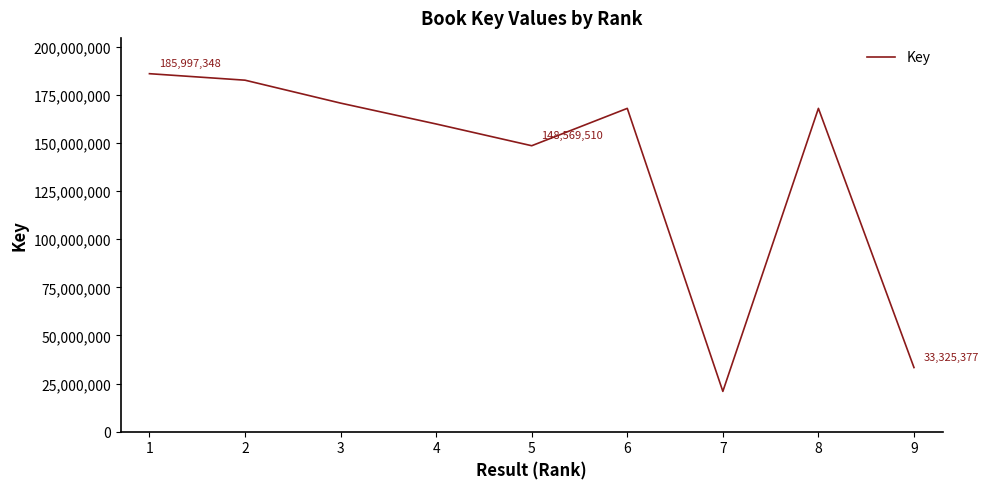

Where is the first local maximum?

6